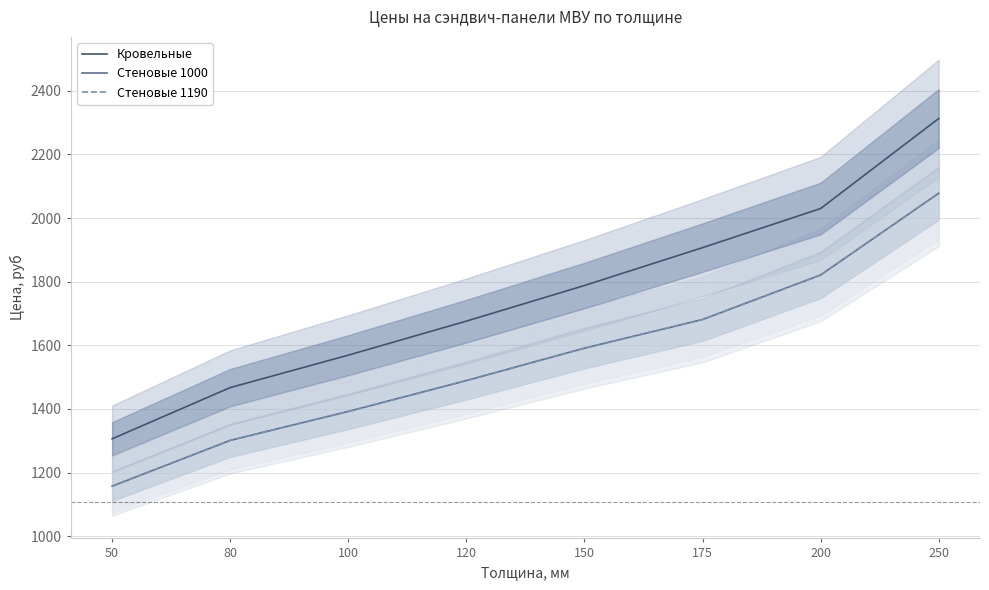

What is the sum of the Стеновые 1190 values at 50 and 175?

2838